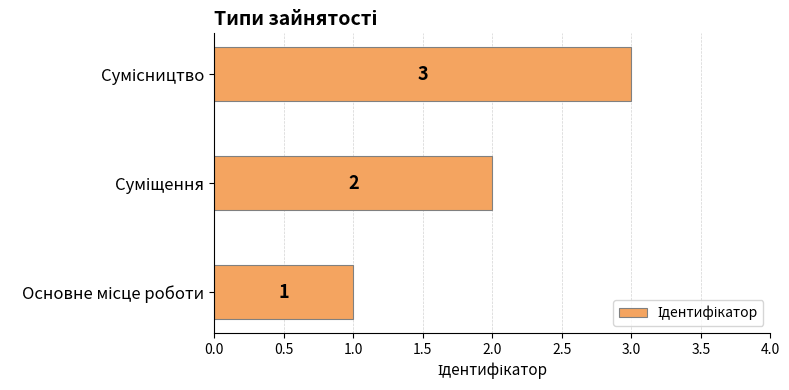

How many values are between 1 and 3?

3